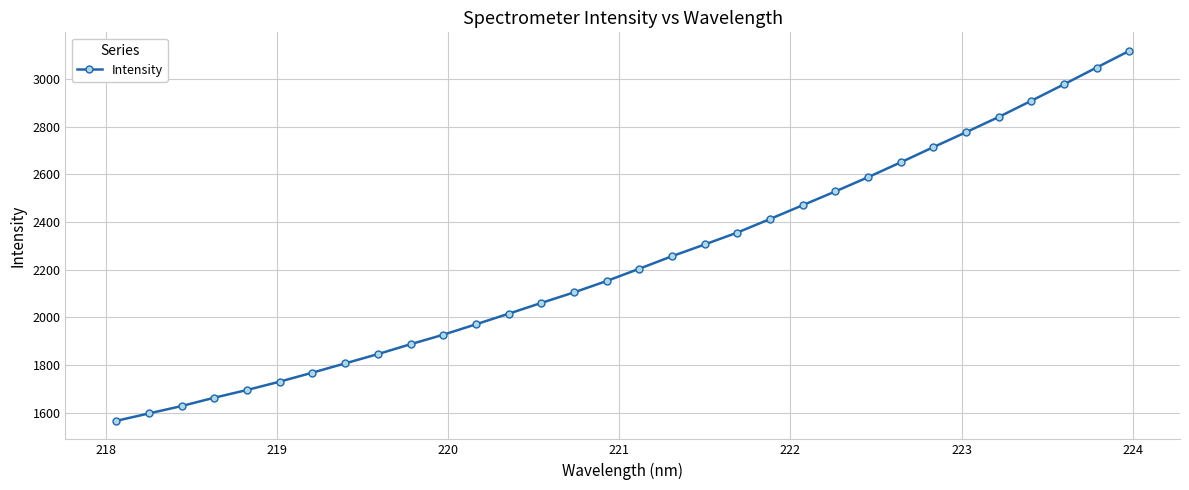

What is the value of the 32nd point from the left?

3119.2